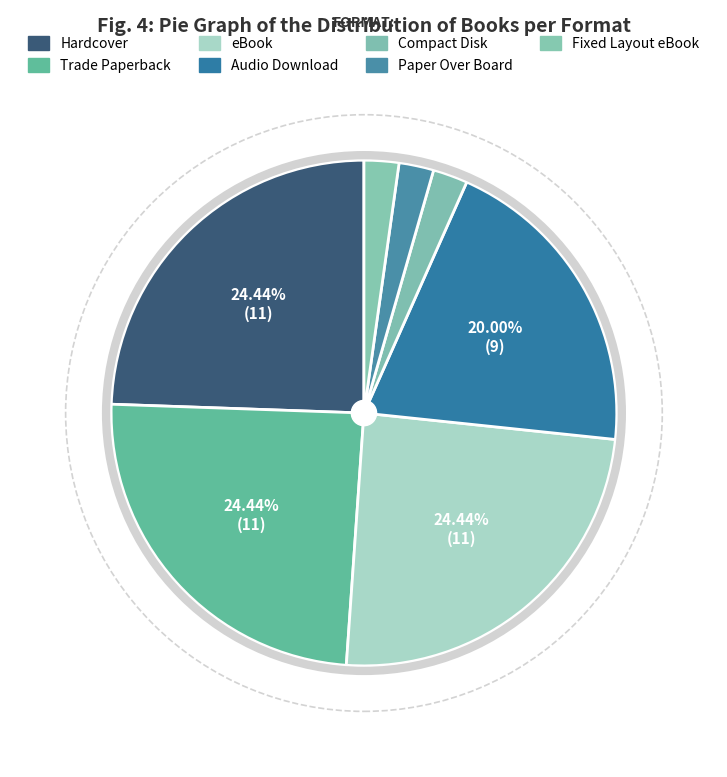

What percentage is the Trade Paperback slice, to the nearest percent?

24%